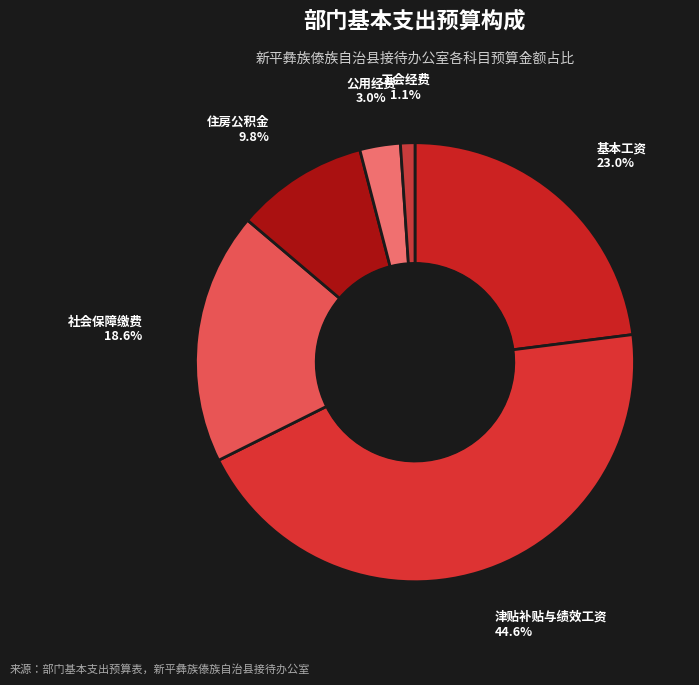

Which has a higher value, 工会经费 or 住房公积金?

住房公积金